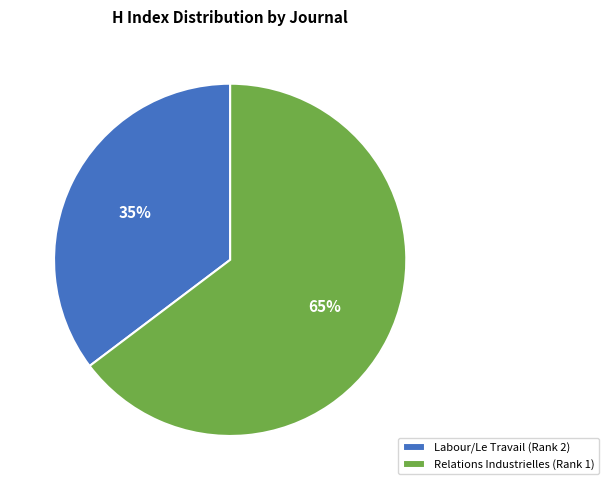

Does Labour/Le Travail (Rank 2) account for over 50% of the chart?

No